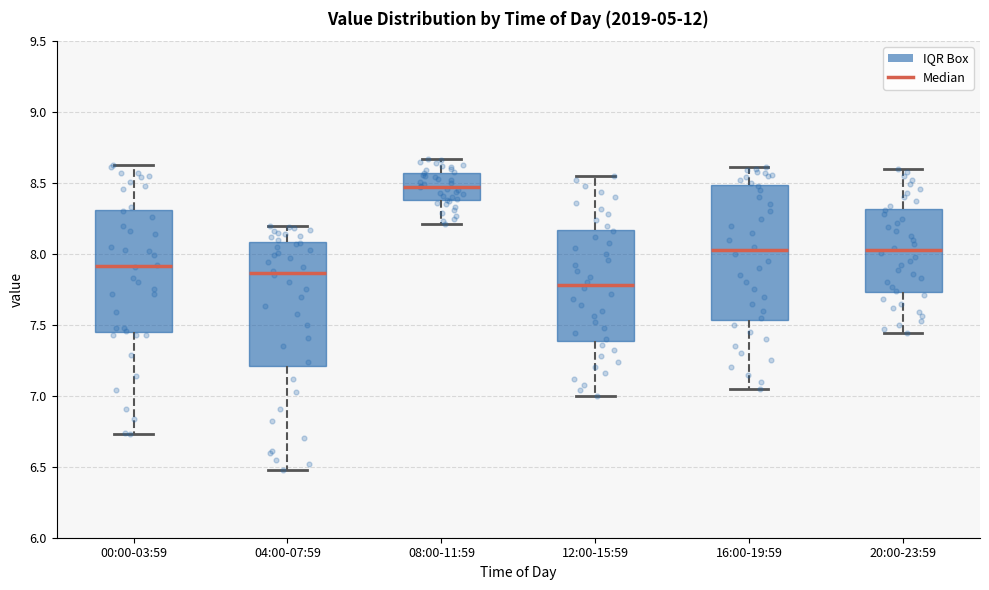

Which box is the tallest, from its lower edge to its upper edge?

16:00-19:59